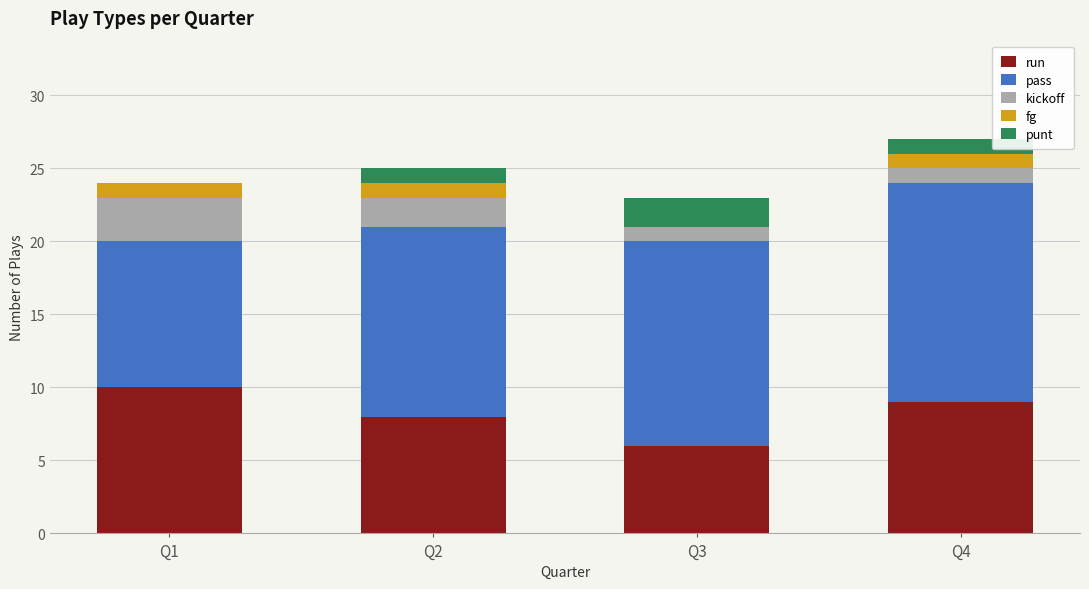

What is the sum of the run values at Q3 and Q1?

16